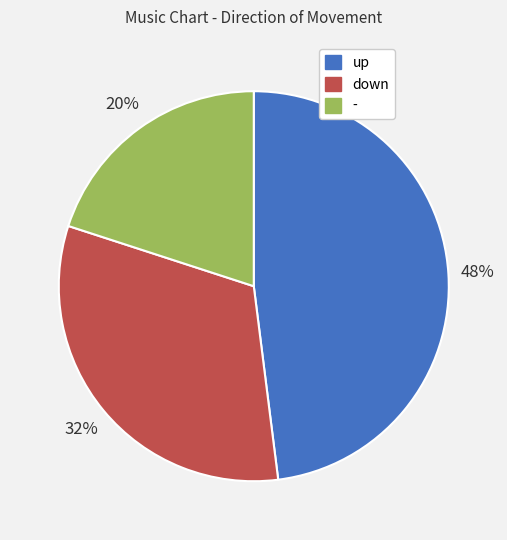

To the nearest percent, what is the difference between the up and down slice percentages?

16%